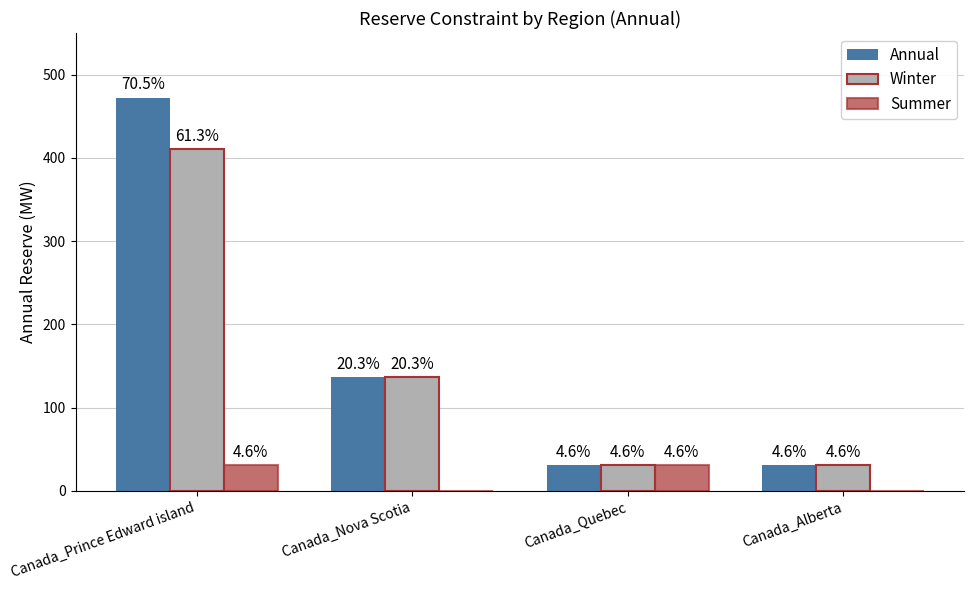

What are all the series names shown in the legend?

Annual, Winter, Summer